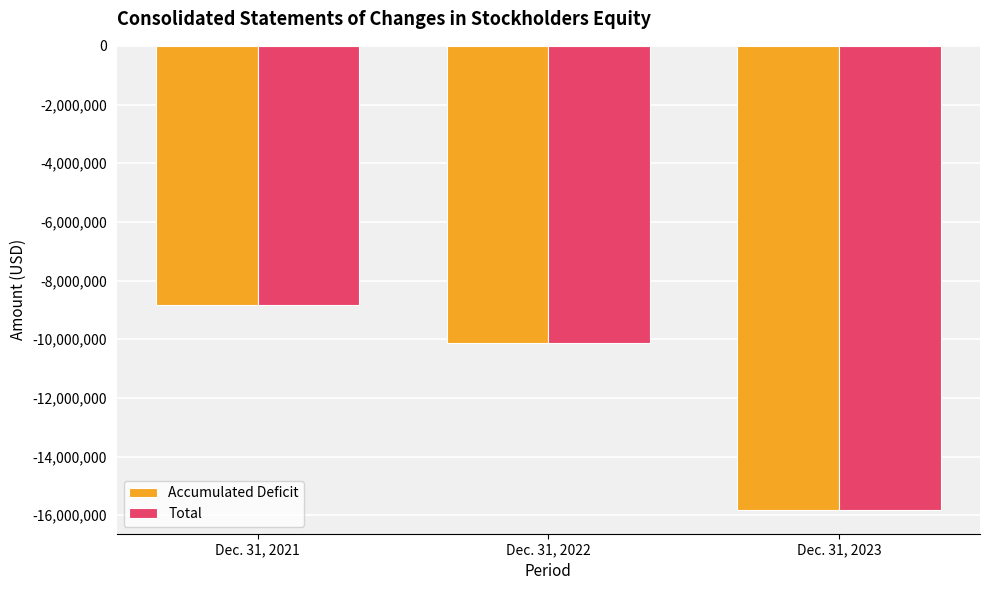

Are the bars grouped side by side (vs. stacked)?

Yes